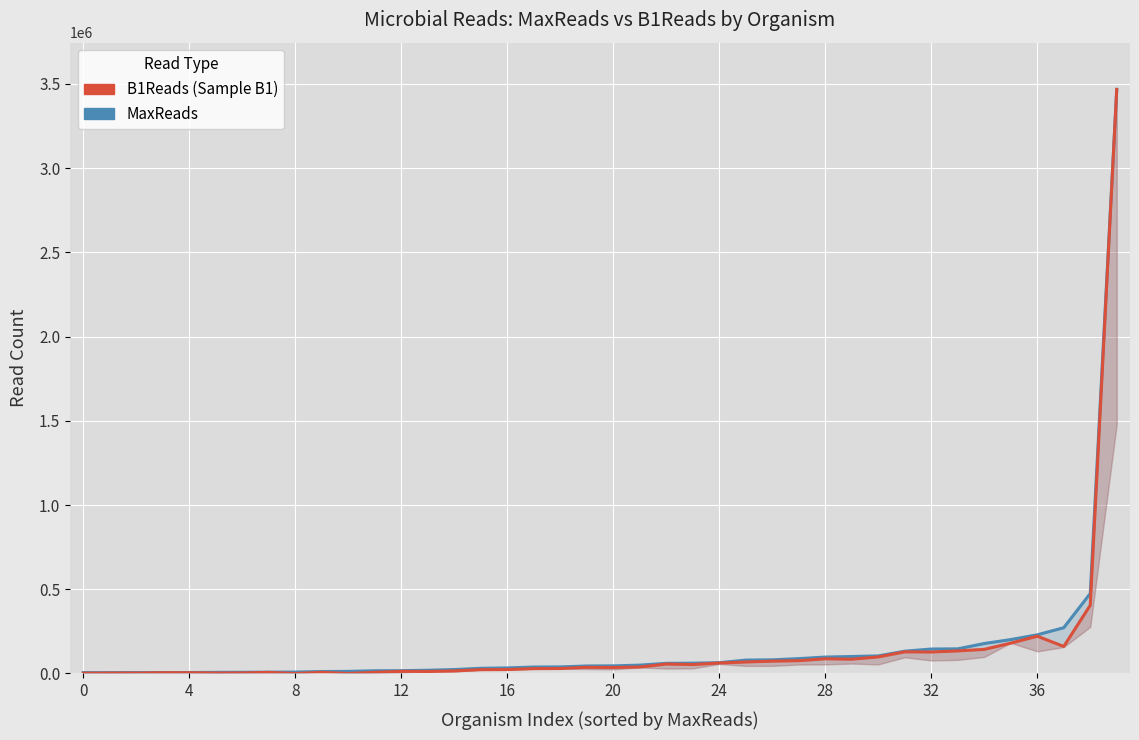

What is the lowest value of the MaxReads series?

5041